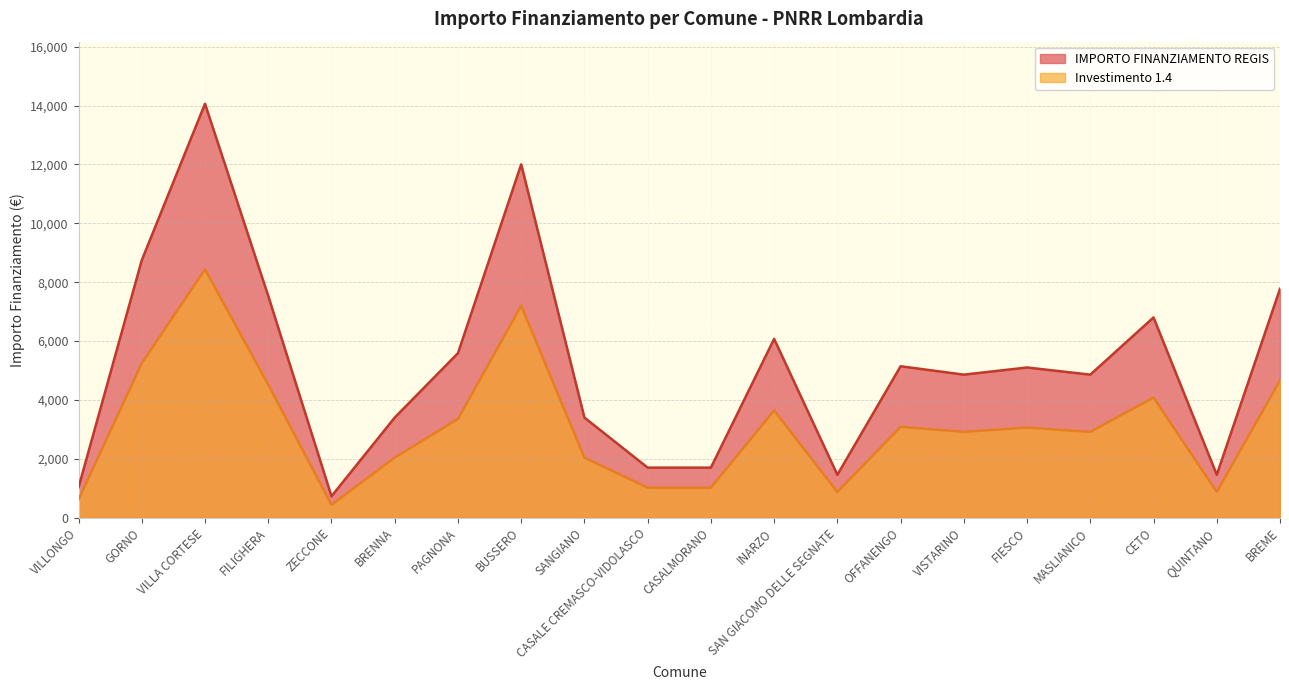

What is the total value across all series at VISTARINO?

7776.0